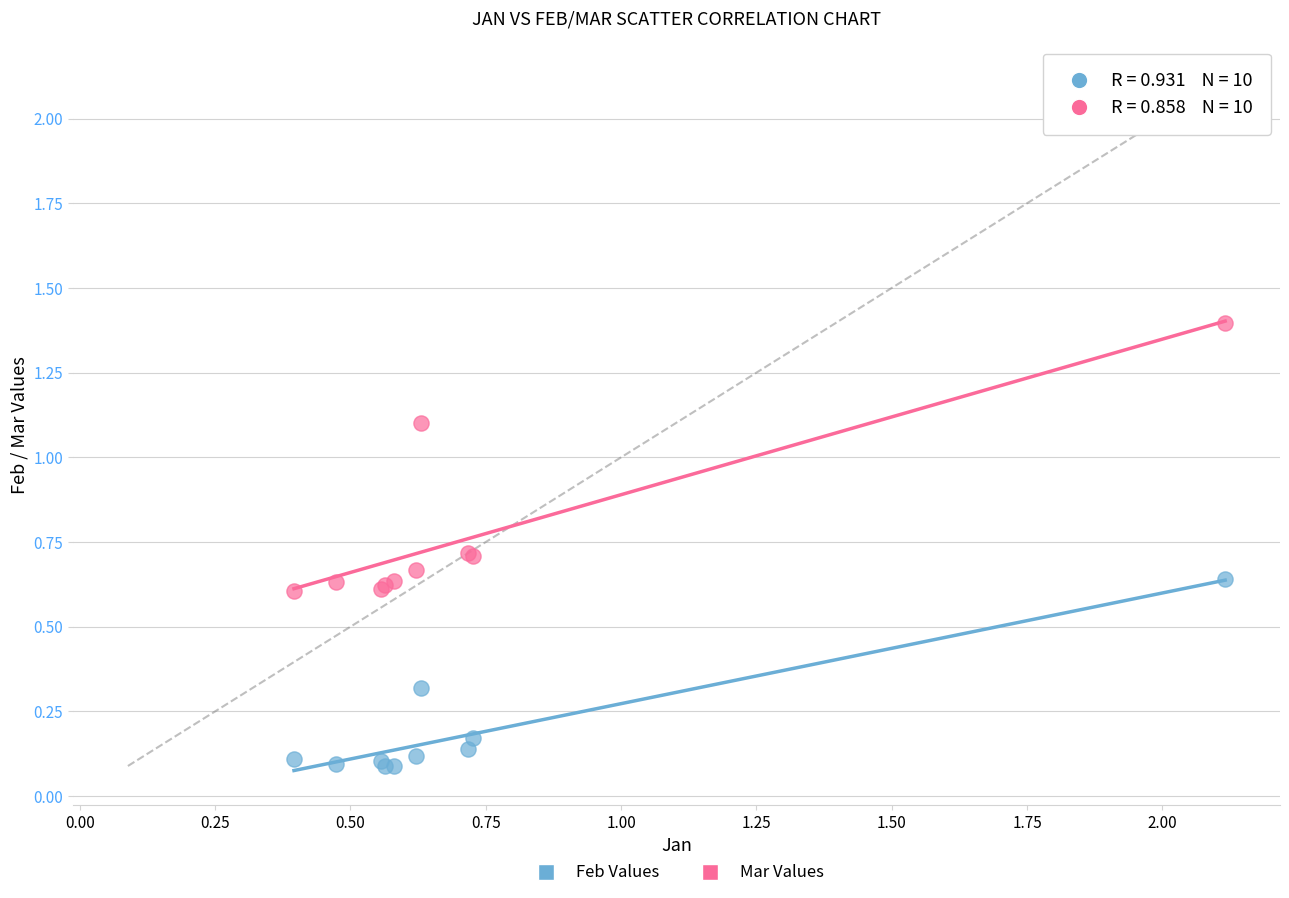

Which series reaches the minimum Y coordinate?

Feb Values